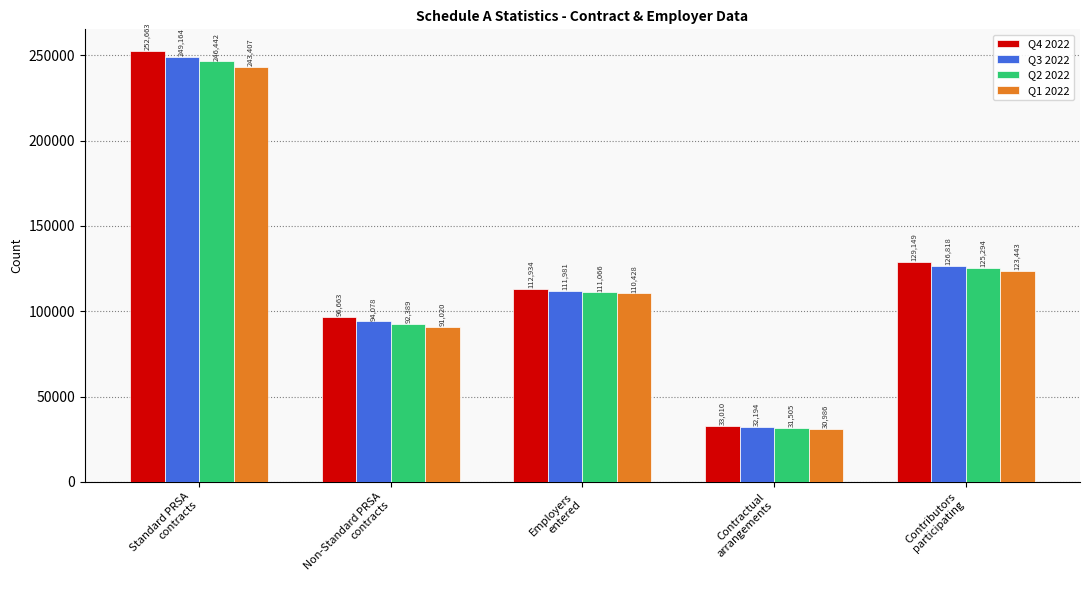

Is the value of Q2 2022 at Non-Standard PRSA
contracts greater than the value of Q4 2022 at Contributors
participating?

No